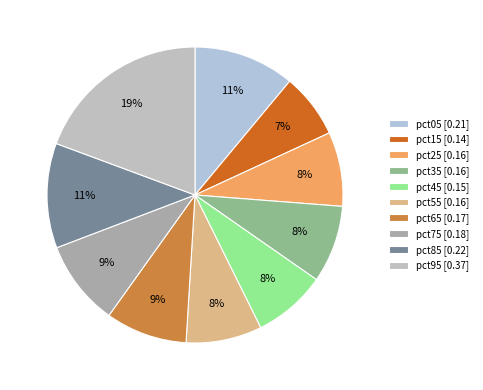

How many slices are in this pie chart?

10